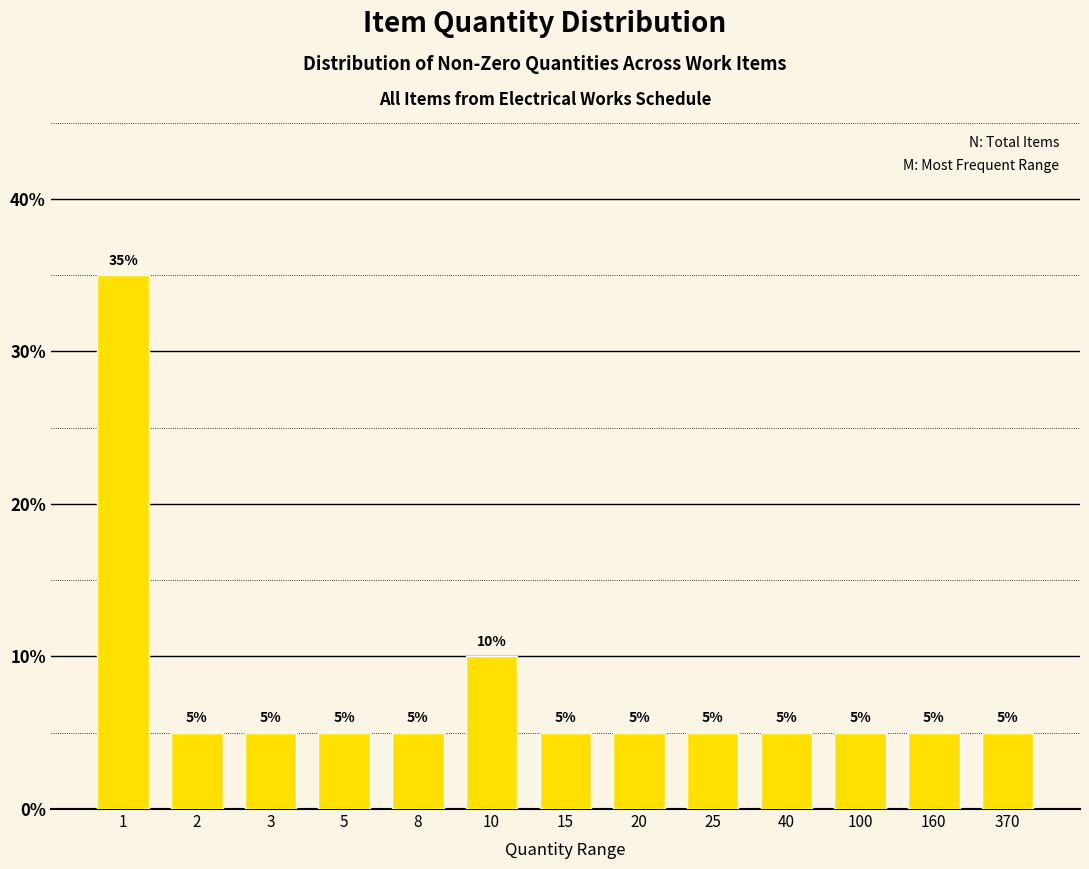

Reading left to right, extract all data points from this chart.

35	5	5	5	5	10	5	5	5	5	5	5	5